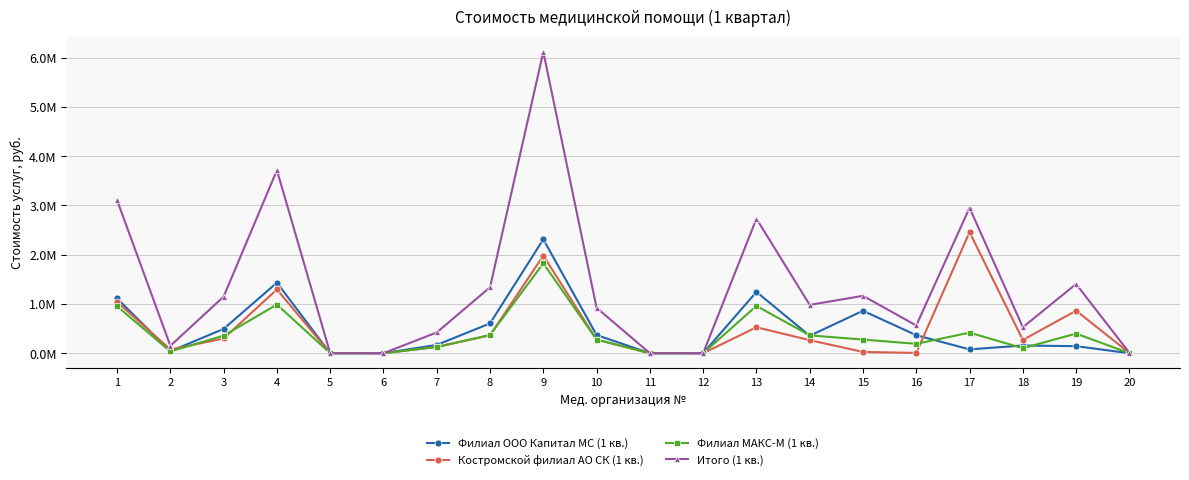

Is this an area chart (filled region under the line)?

No